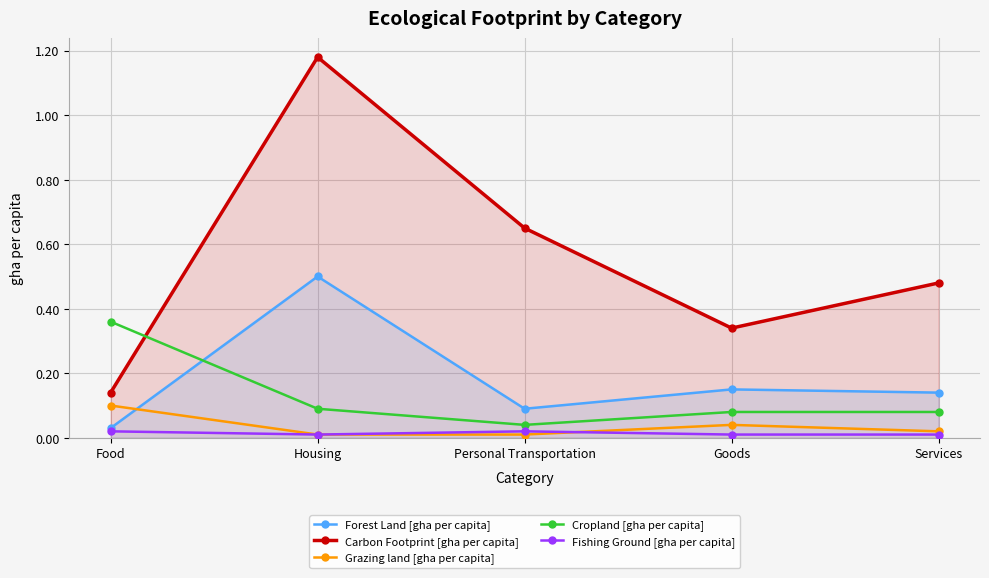

What value does the Forest Land [gha per capita] series have at Services?

0.1